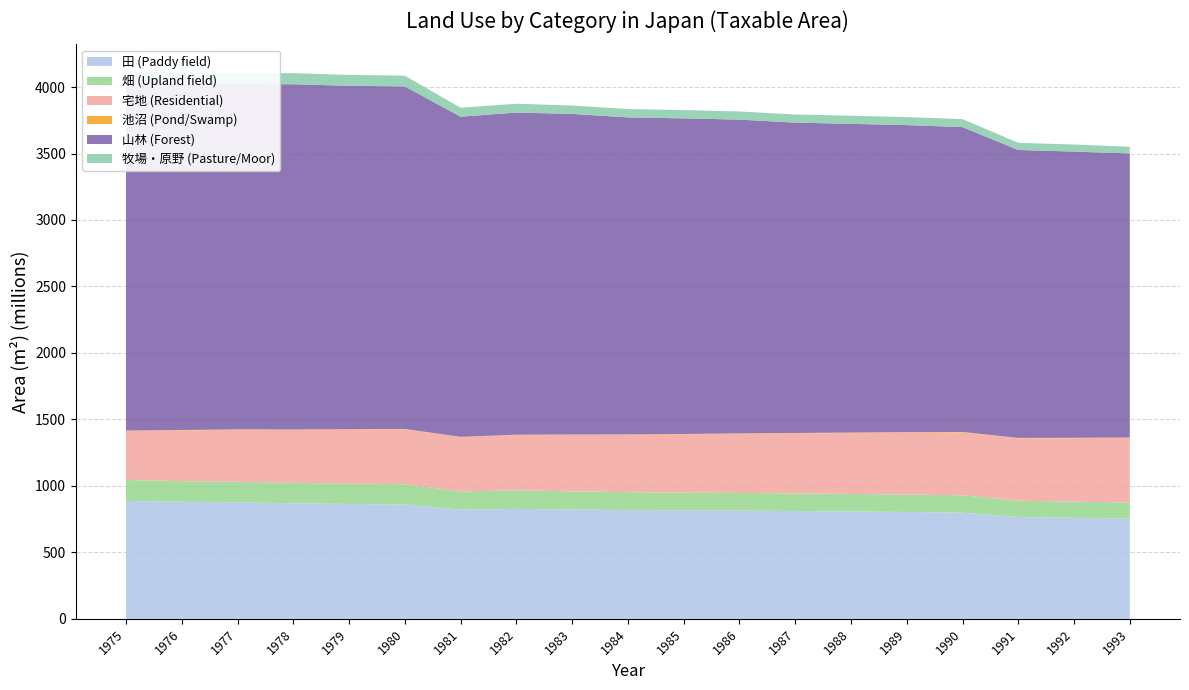

Reading left to right, list all the values displayed in this chart.

田 (Paddy field): 1975=886412416	1976=880304822	1977=875857002	1978=869221400	1979=863816236	1980=859895808	1981=822400749	1982=826673427	1983=822720158	1984=817939841	1985=816255719	1986=814381498	1987=810761376	1988=807653099	1989=803950810	1990=799171606	1991=765764678	1992=759776423	1993=753939364
畑 (Upland field): 1975=158595880	1976=155353953	1977=154439540	1978=153841639	1979=153566887	1980=152836652	1981=135738106	1982=139719656	1983=136059334	1984=134823393	1985=132511308	1986=132510999	1987=132194308	1988=131668418	1989=130814893	1990=130122081	1991=122627807	1992=121695340	1993=121200661
宅地 (Residential): 1975=369322063	1976=381696256	1977=392043922	1978=398451871	1979=406076101	1980=412843118	1981=408292944	1982=416084742	1983=424804530	1984=431048661	1985=438075518	1986=445007060	1987=451504960	1988=458641411	1989=466009385	1990=472951685	1991=469199302	1992=477081395	1993=485708102
池沼 (Pond/Swamp): 1975=1454955	1976=2827569	1977=2809198	1978=2853602	1979=2806160	1980=2772577	1981=2619551	1982=2668675	1983=3401532	1984=3392717	1985=3324540	1986=3293501	1987=3299389	1988=3404048	1989=3487234	1990=3445172	1991=3276057	1992=3274475	1993=3325250
山林 (Forest): 1975=2614621482	1976=2603353722	1977=2598314938	1978=2596801868	1979=2583254506	1980=2576418198	1981=2408063055	1982=2423200975	1983=2410917939	1984=2384498498	1985=2374454420	1986=2359806065	1987=2334804870	1988=2321782471	1989=2309508059	1990=2293027141	1991=2166037422	1992=2152752549	1993=2136583300
牧場・原野 (Pasture/Moor): 1975=85360176	1976=83041537	1977=80210598	1978=83313806	1979=81815774	1980=80865970	1981=67175470	1982=66277543	1983=63122383	1984=62979021	1985=62168612	1986=61085070	1987=61255239	1988=61115730	1989=60415135	1990=60178628	1991=53599158	1992=52946661	1993=50006811